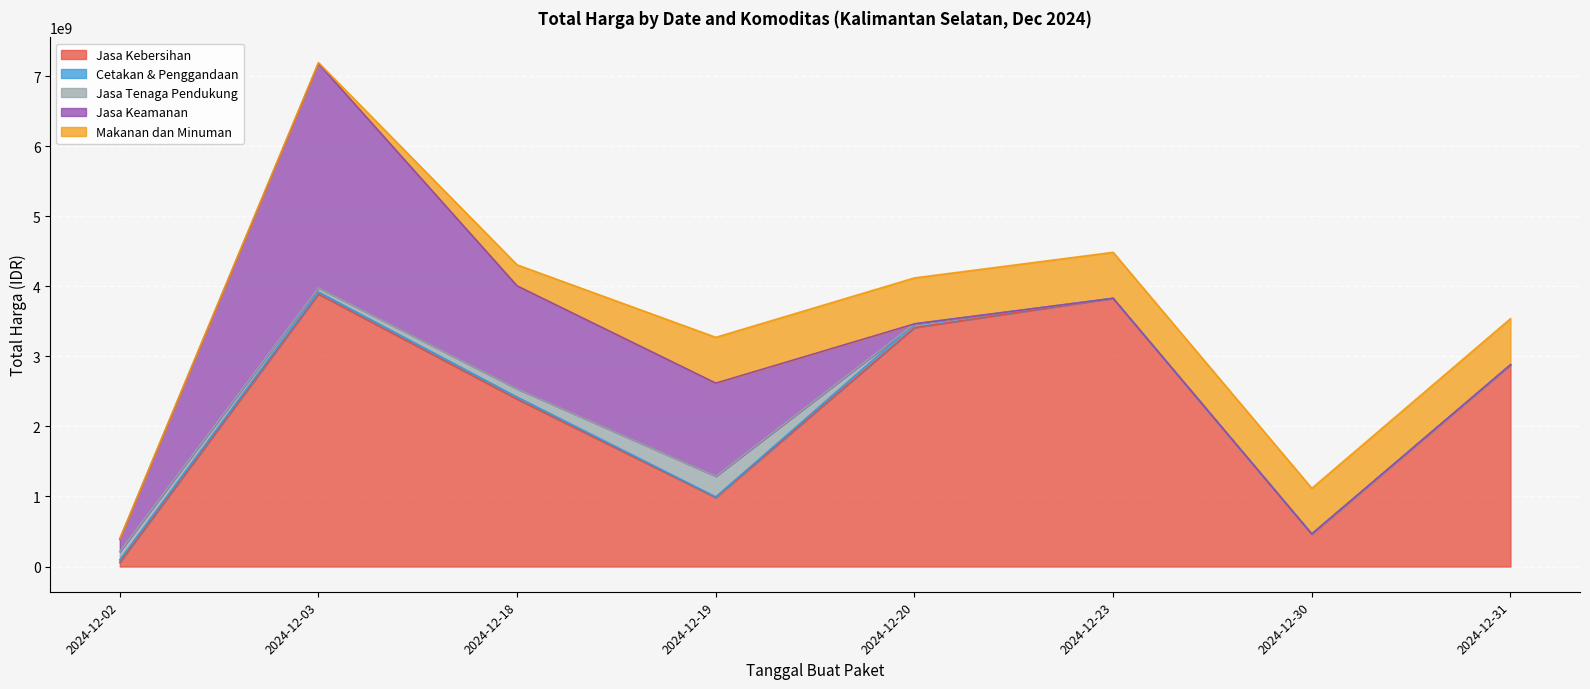

How many lines are shown in the chart?

5